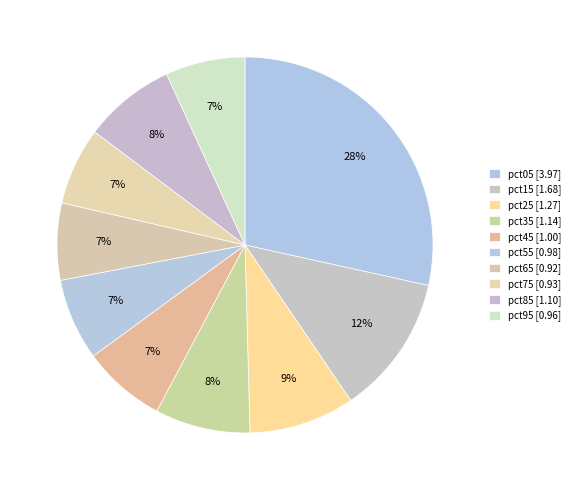

Rank the categories by value from lowest to highest.

pct65, pct75, pct95, pct55, pct45, pct85, pct35, pct25, pct15, pct05